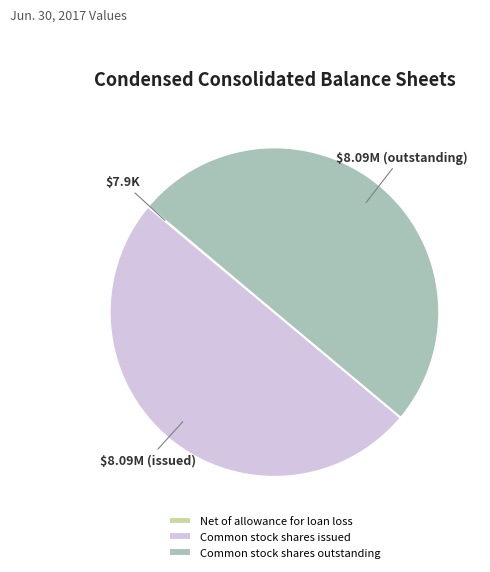

Is the sum of Common stock shares outstanding and Common stock shares issued greater than half?

Yes